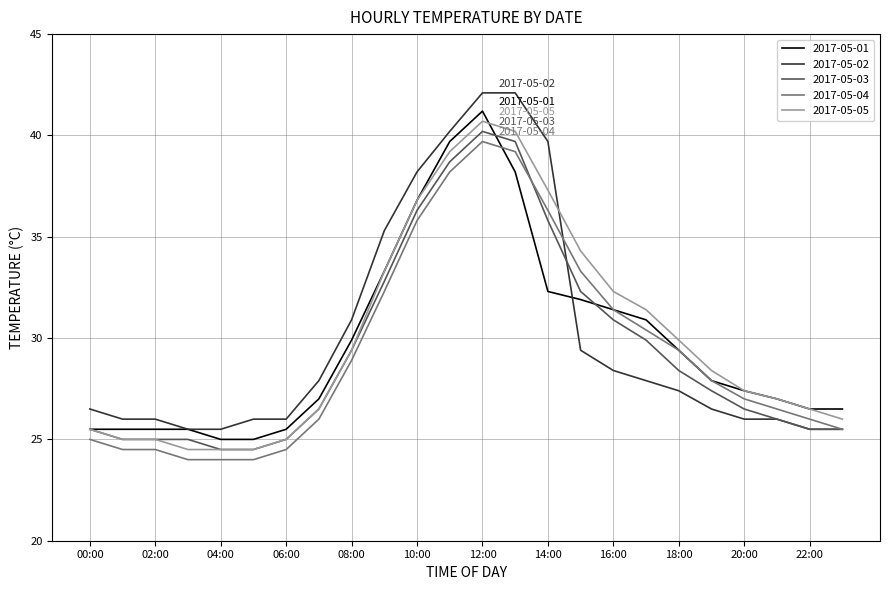

What is the highest value of the 2017-05-02 series?

42.1